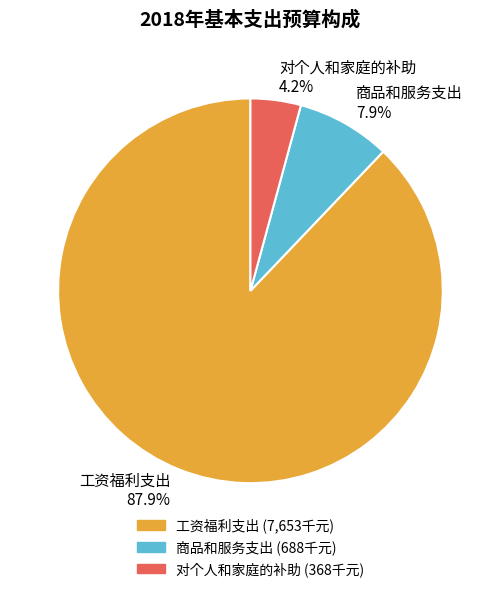

Which slice represents more than half of the pie?

工资福利支出